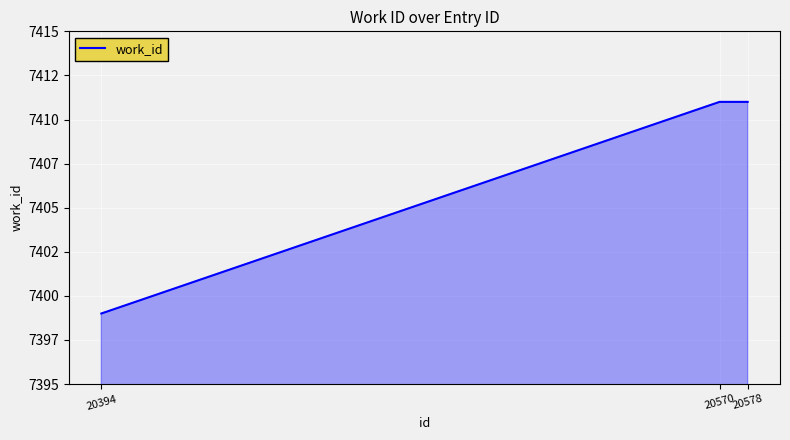

What is the difference between the maximum and minimum values?

12